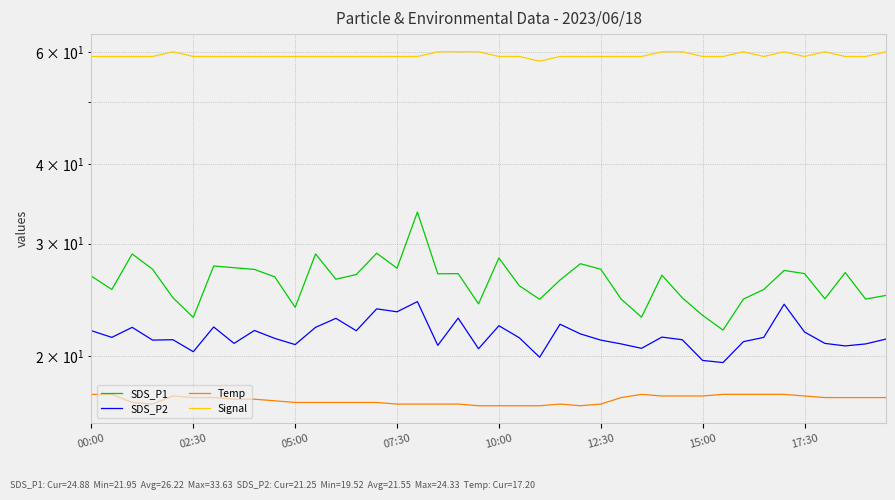

Is this an area chart (filled region under the line)?

No